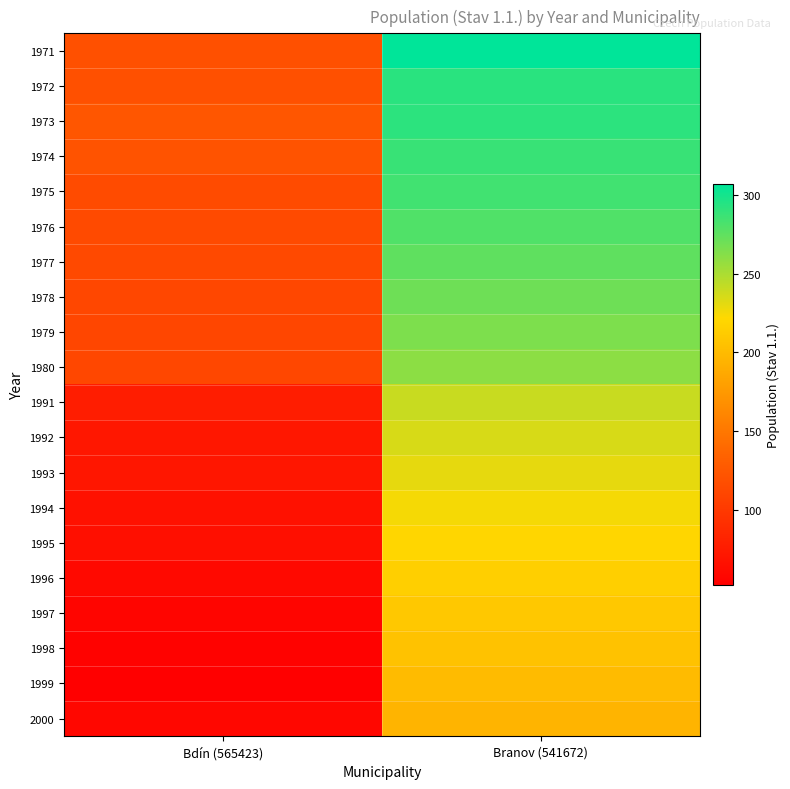

Count the number of data series in this chart.

20